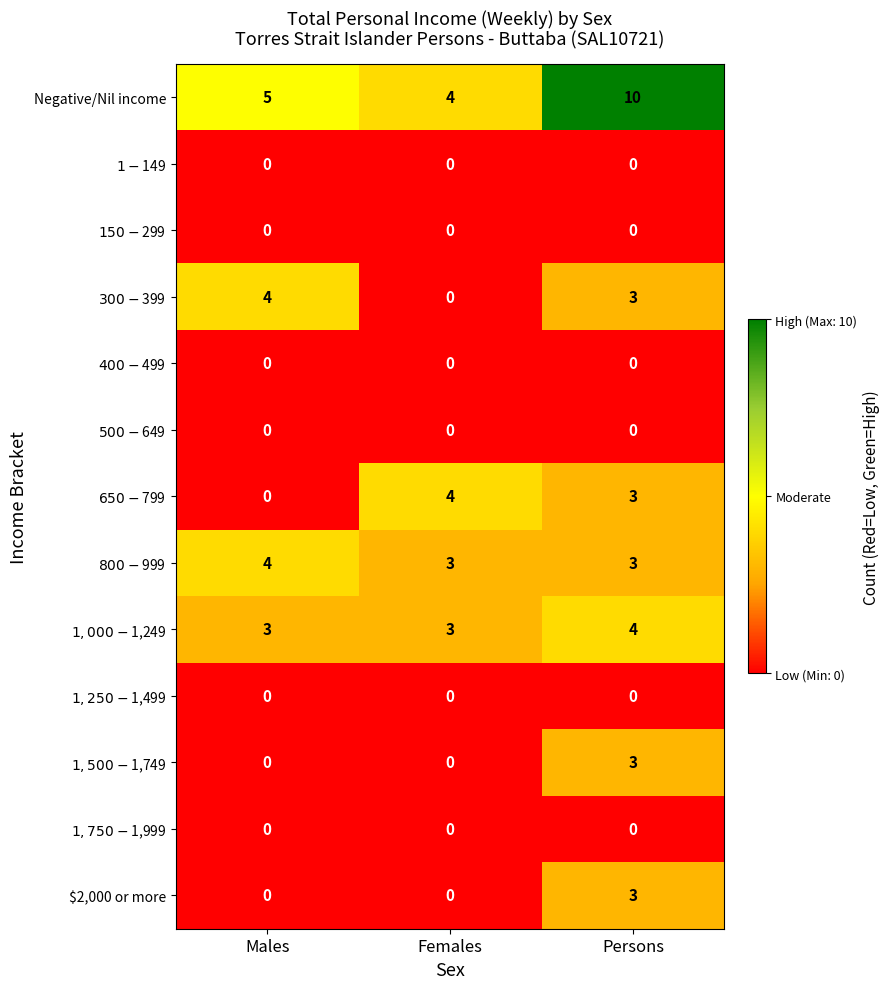

True or false: Negative/Nil income has a value of 10 at Persons.

True